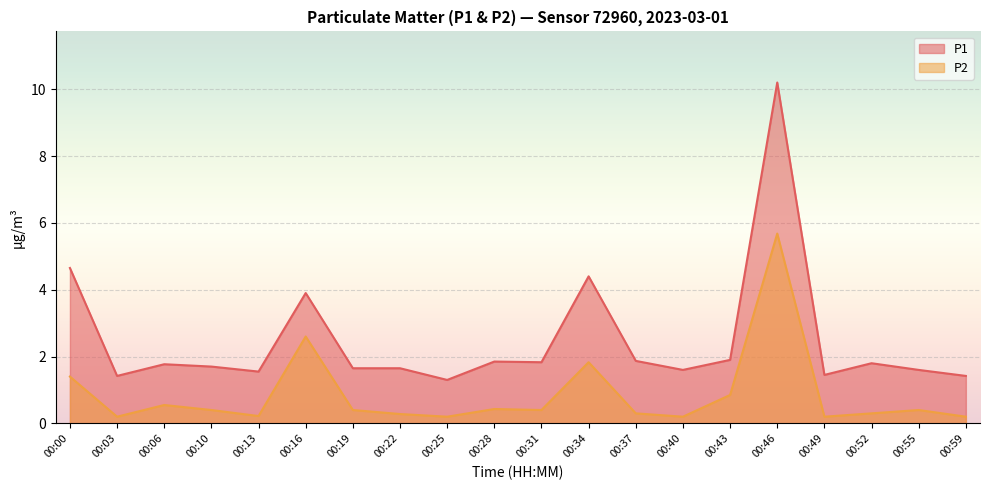

What is the minimum value for P2?

0.2